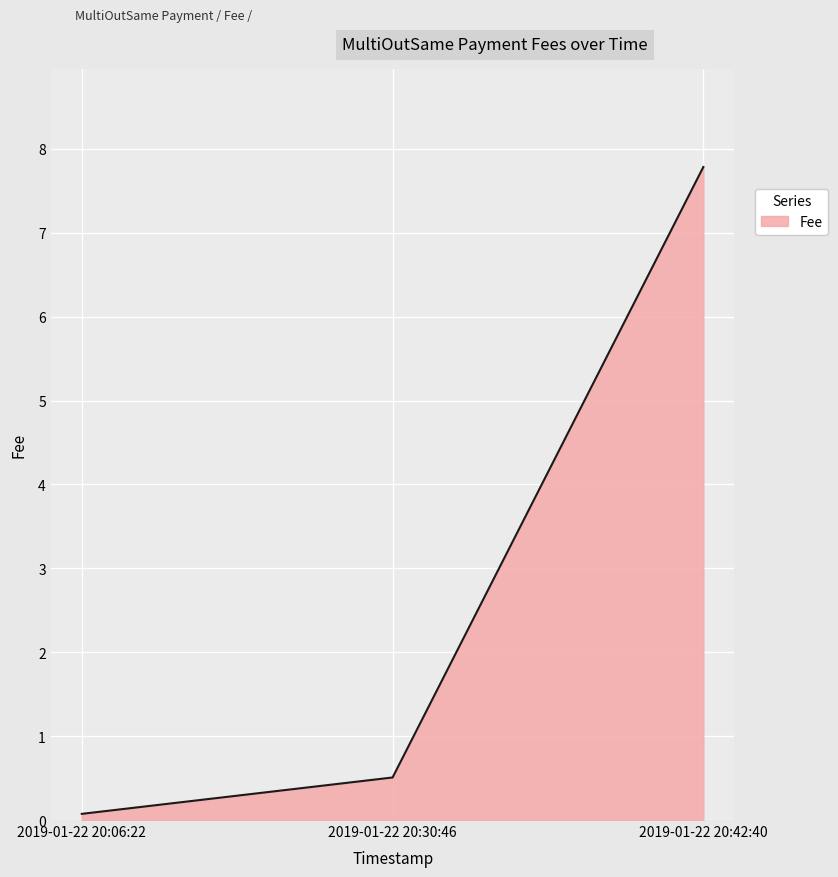

Which has a higher value, 2019-01-22 20:42:40 or 2019-01-22 20:30:46?

2019-01-22 20:42:40